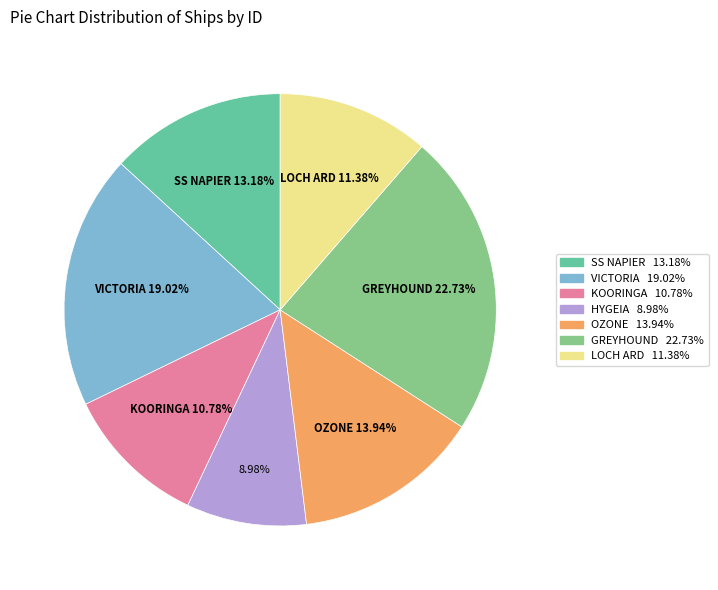

Which category has the smallest portion of the pie?

HYGEIA